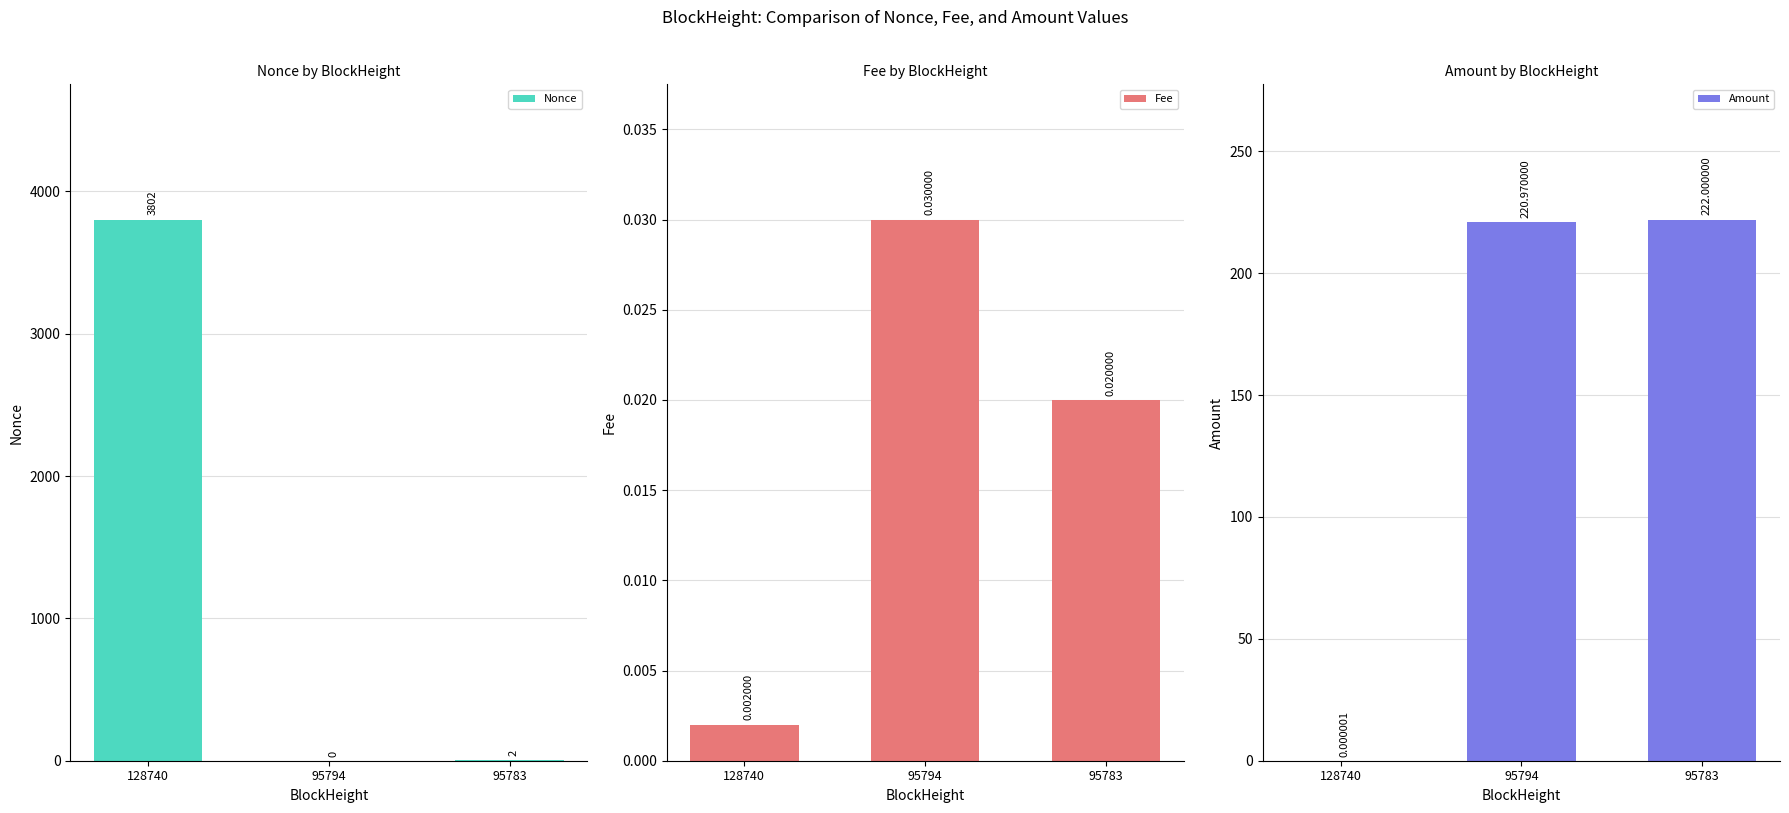

At how many categories does at least one series exceed 1645?

1